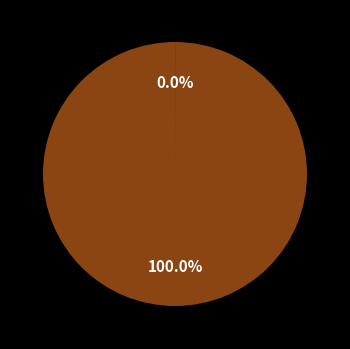

Is there a majority slice in this chart?

Yes